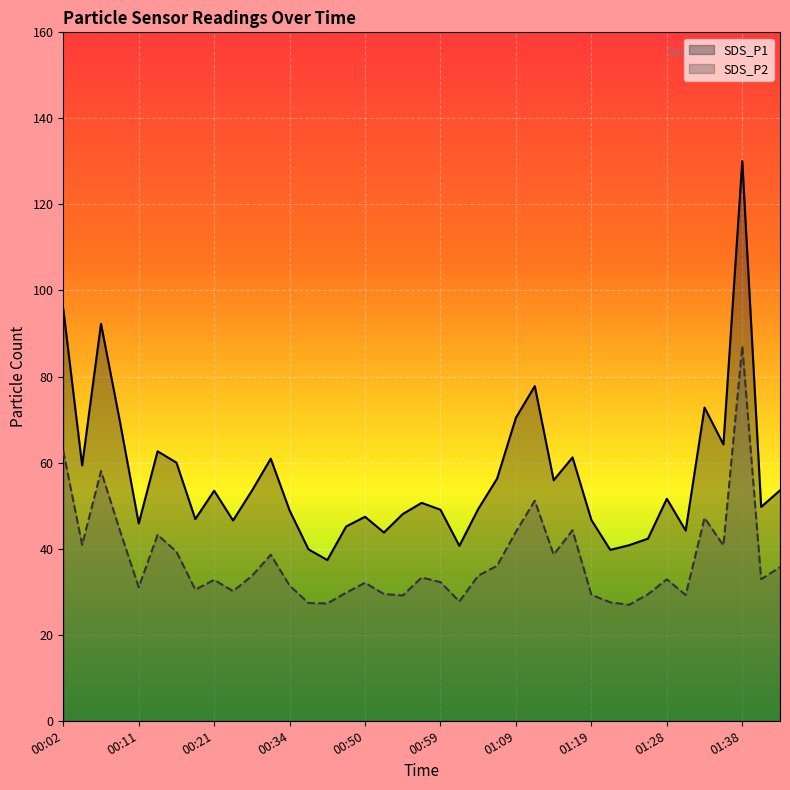

What is the maximum value shown in the chart?

130.1